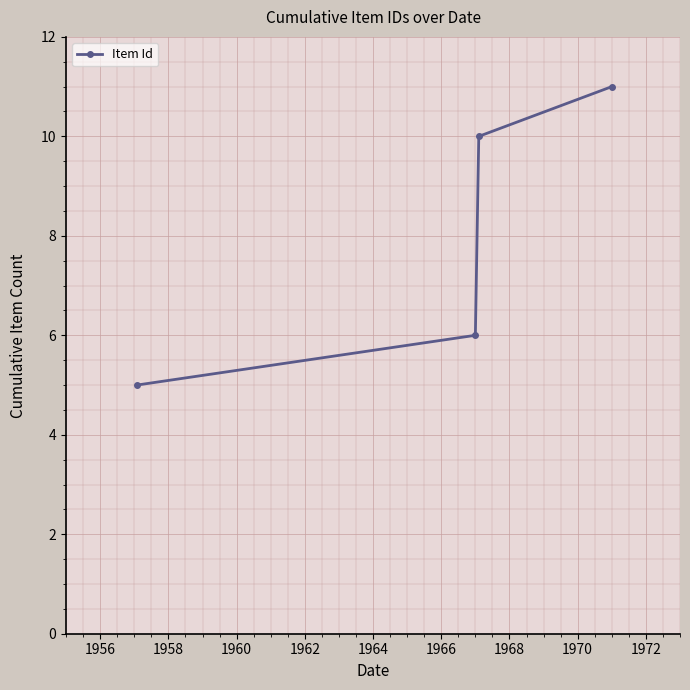

Does the chart have visible grid lines?

Yes